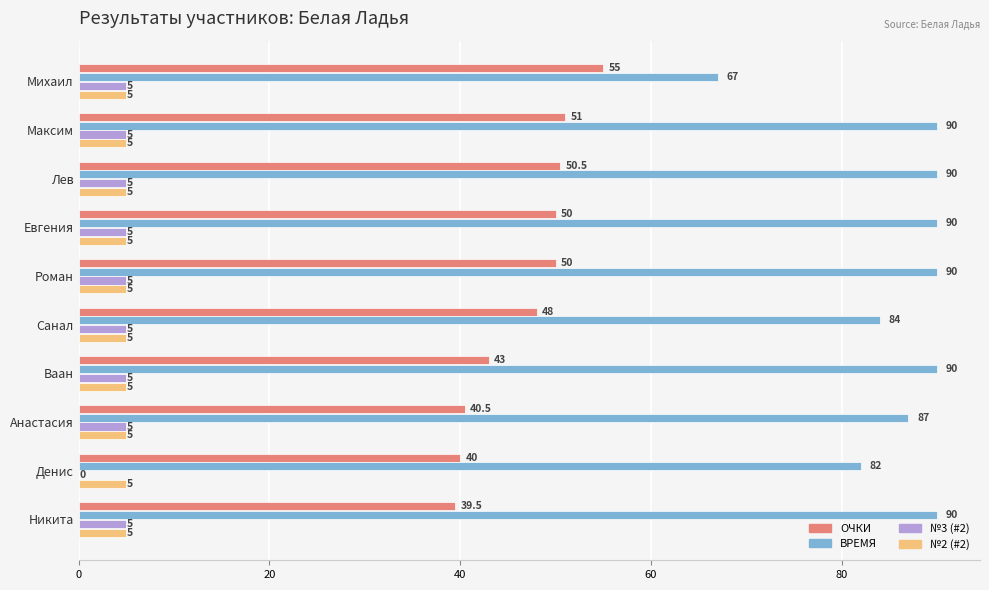

Between Лев and Анастасия, which series saw the biggest shift?

ОЧКИ